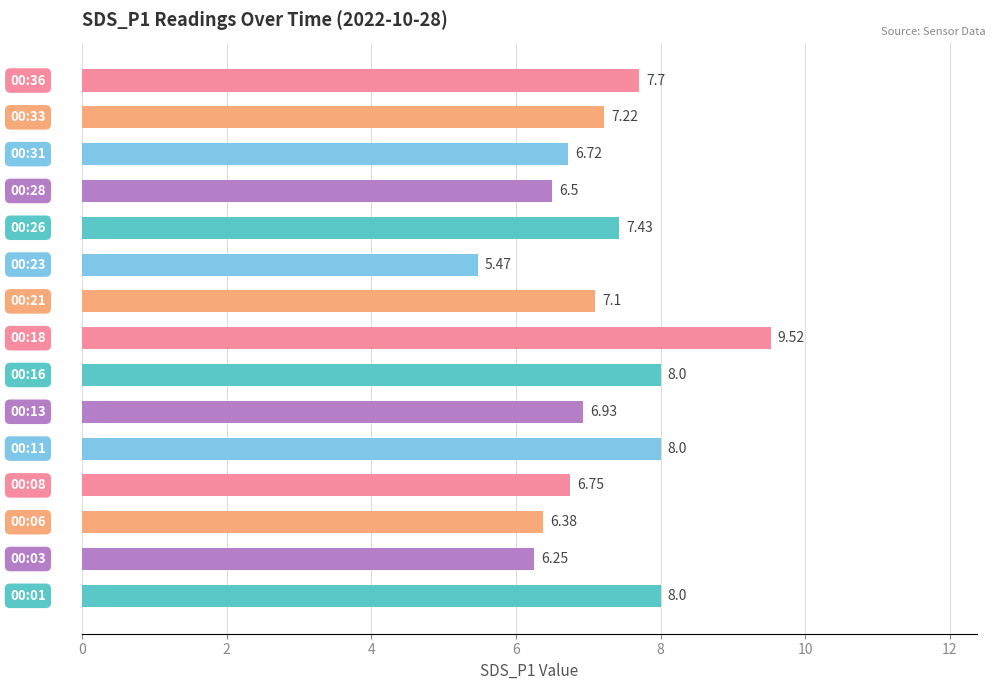

How many data points are less than 7?

7